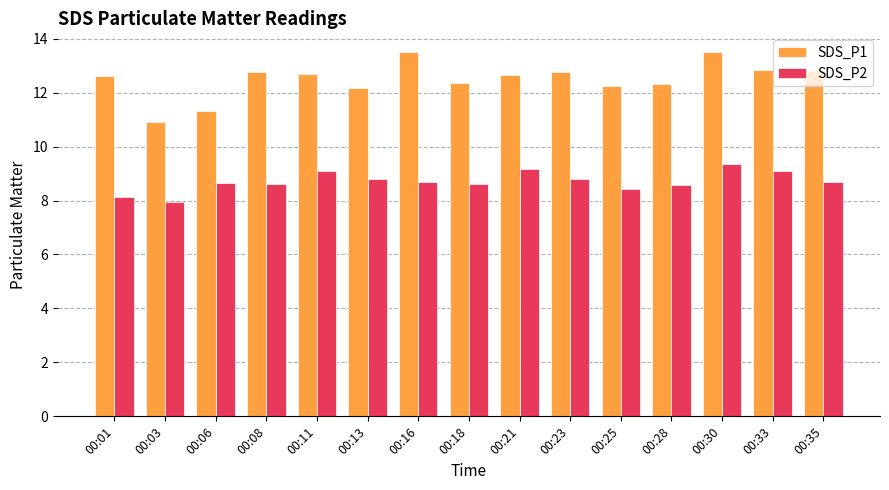

What is the lowest value of the SDS_P2 series?

7.9